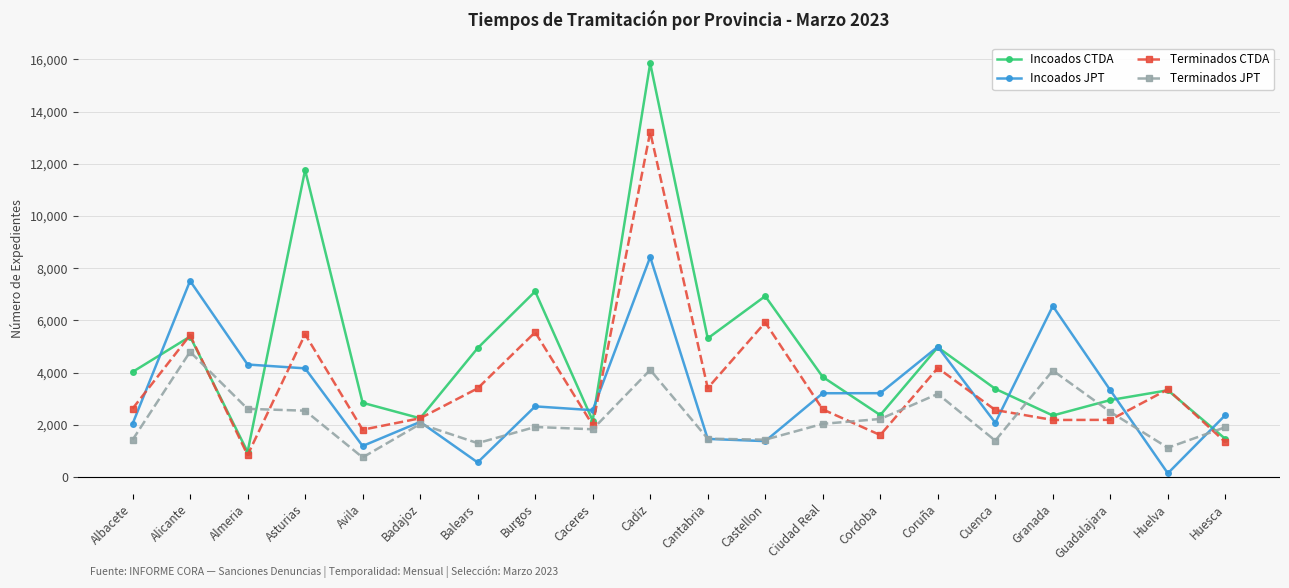

Which series ends up on top after the final intersection of Terminados CTDA and Terminados JPT?

Terminados JPT